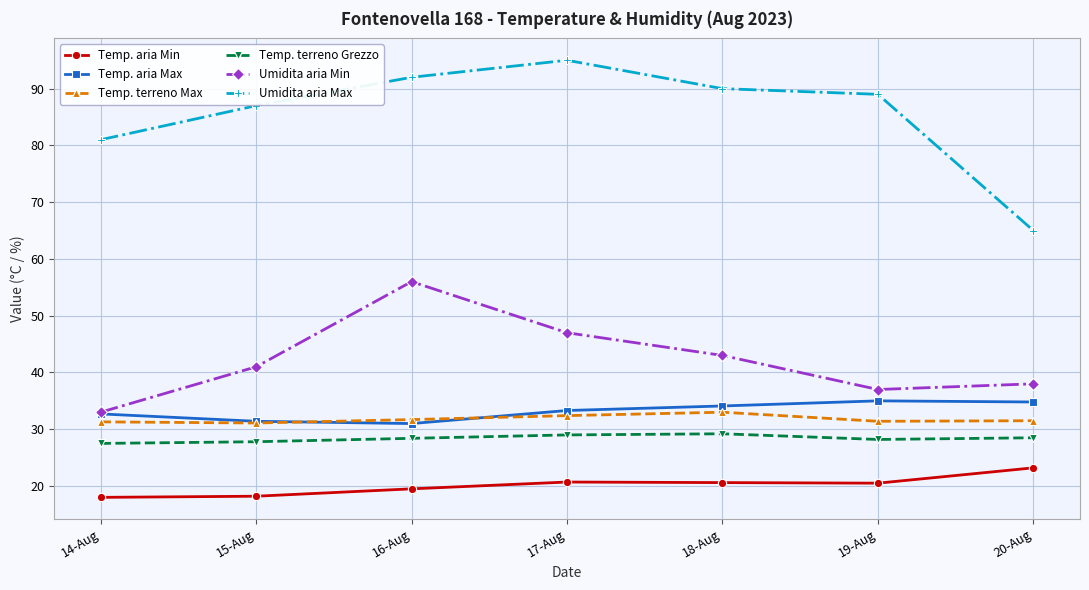

What is the average value of the Temp. aria Max series?

33.2